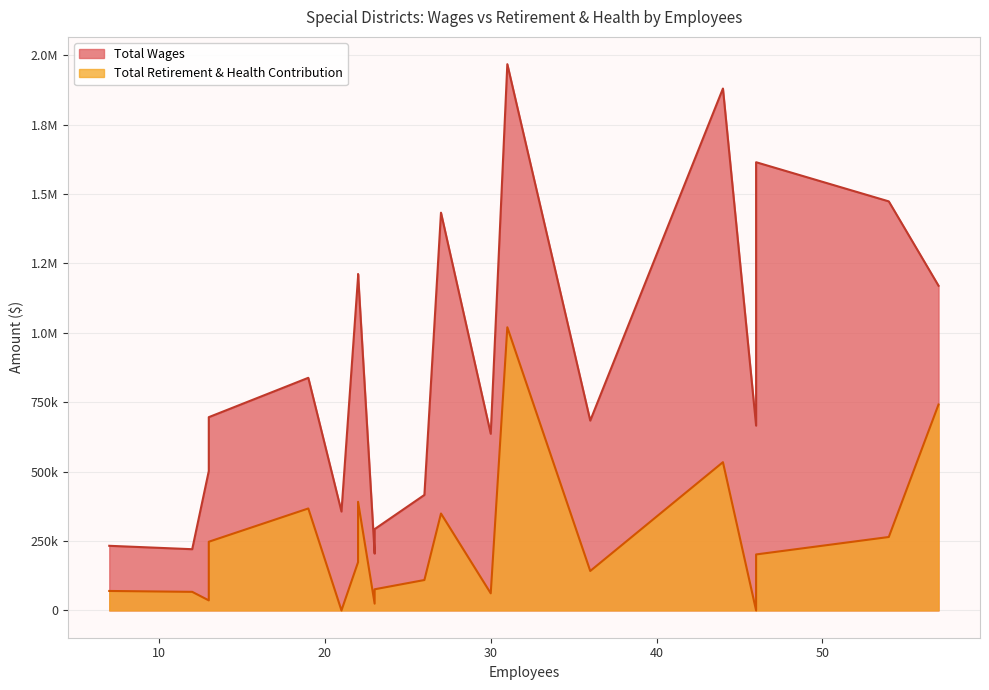

How many values in the Total Retirement & Health Contribution series are below 173698?

10